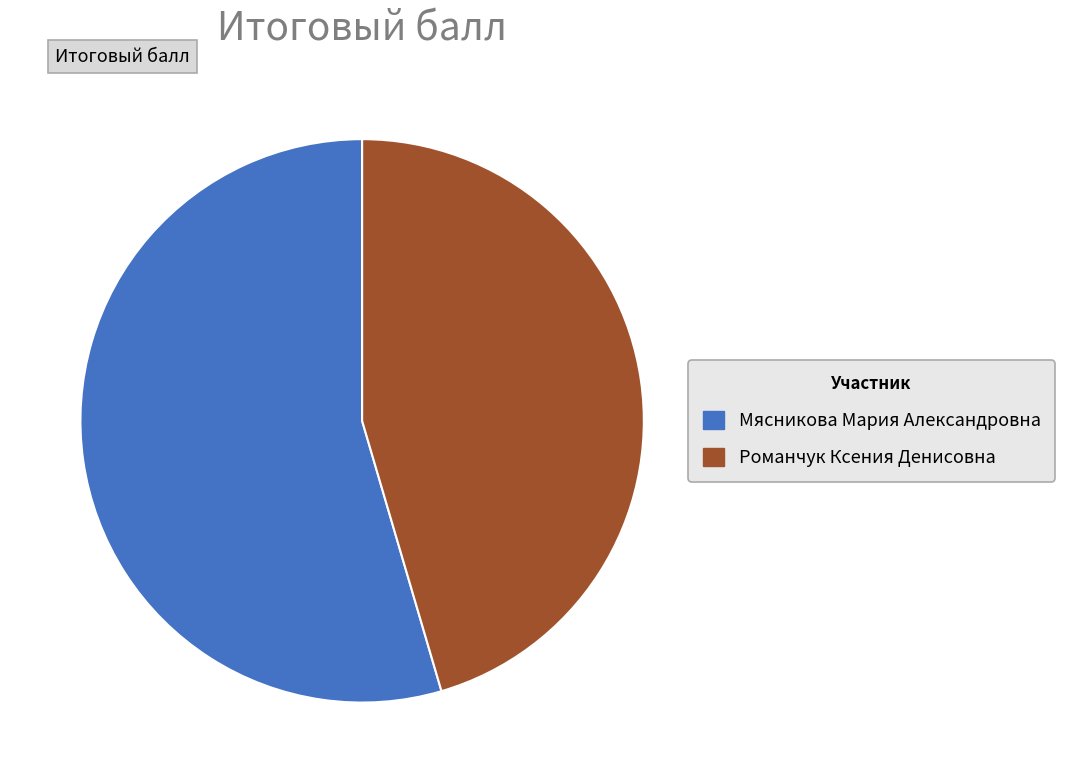

Count the number of slices in the pie.

2